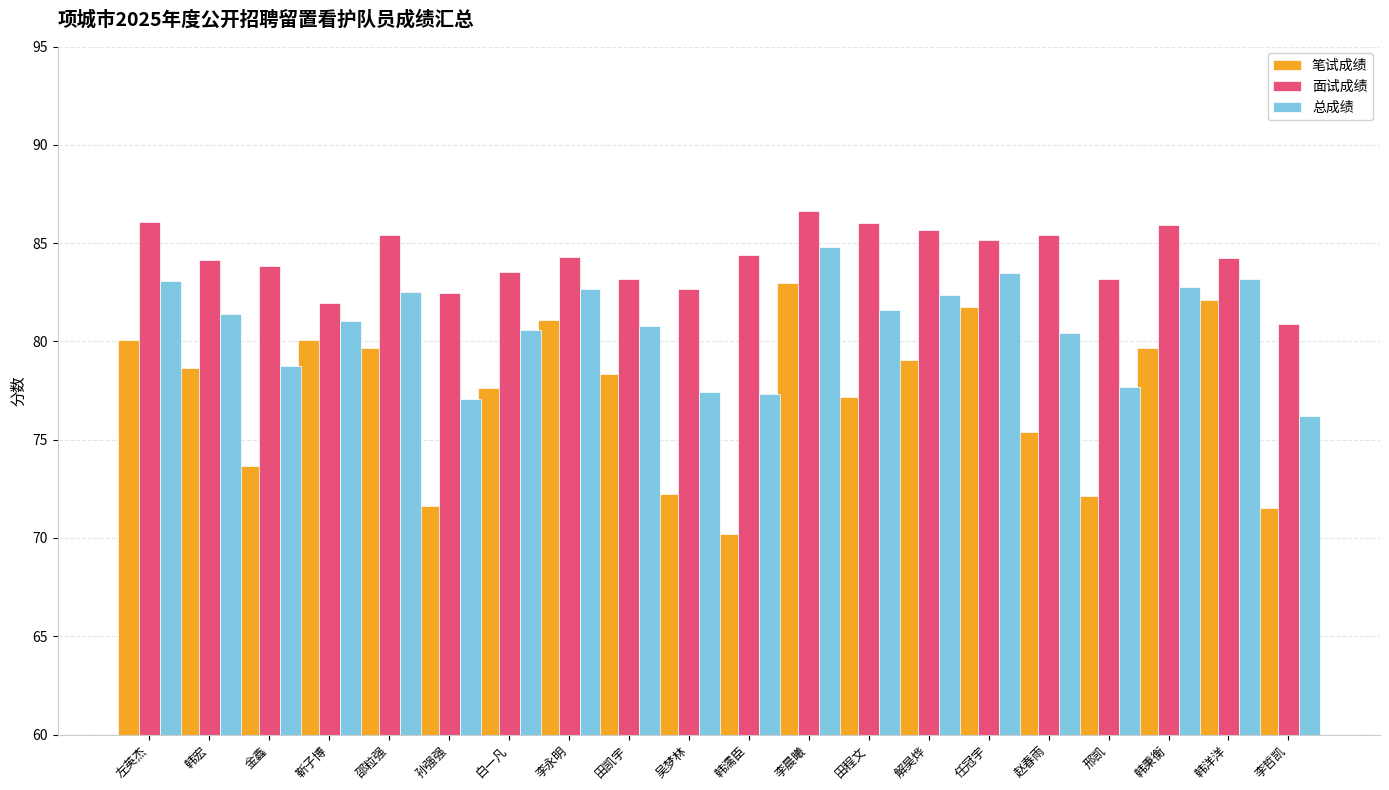

Is it true that 笔试成绩 equals 81.7 at 任冠宇?

True